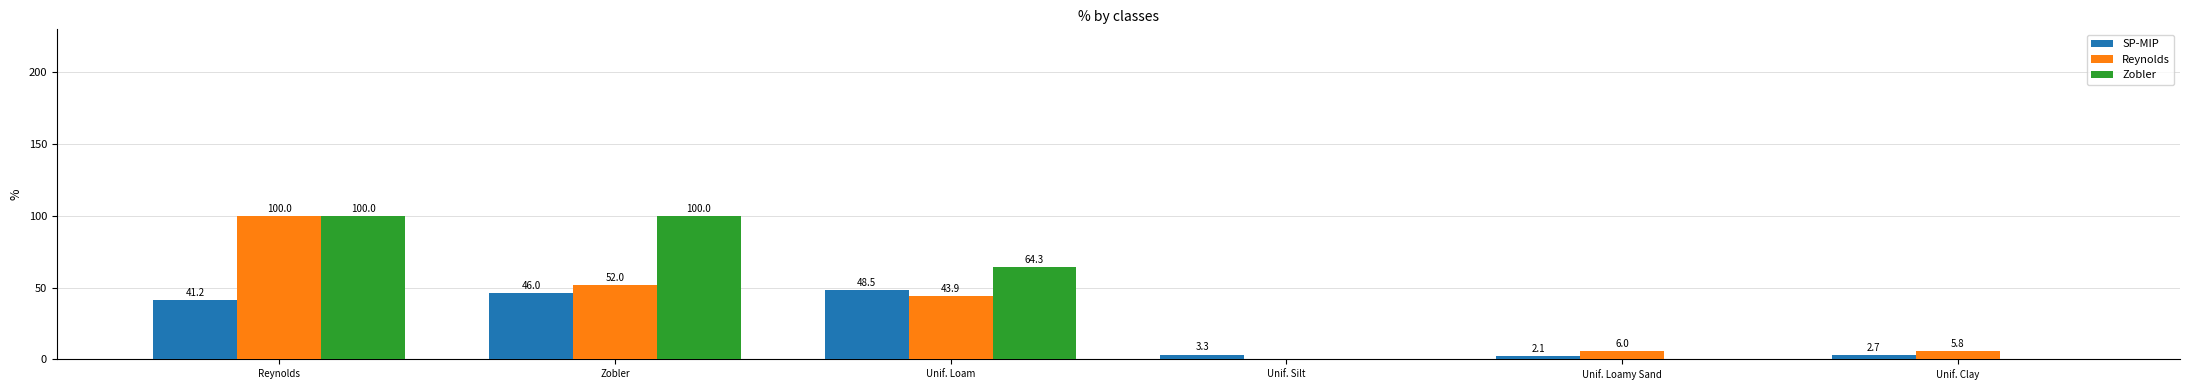

Reading left to right, list all the values displayed in this chart.

SP-MIP: Reynolds=41.2	Zobler=46.0	Unif. Loam=48.5	Unif. Silt=3.3	Unif. Loamy Sand=2.1	Unif. Clay=2.7
Reynolds: Reynolds=100.0	Zobler=52.0	Unif. Loam=43.9	Unif. Silt=0.0	Unif. Loamy Sand=6.0	Unif. Clay=5.8
Zobler: Reynolds=100.0	Zobler=100.0	Unif. Loam=64.3	Unif. Silt=0.0	Unif. Loamy Sand=0.0	Unif. Clay=0.0